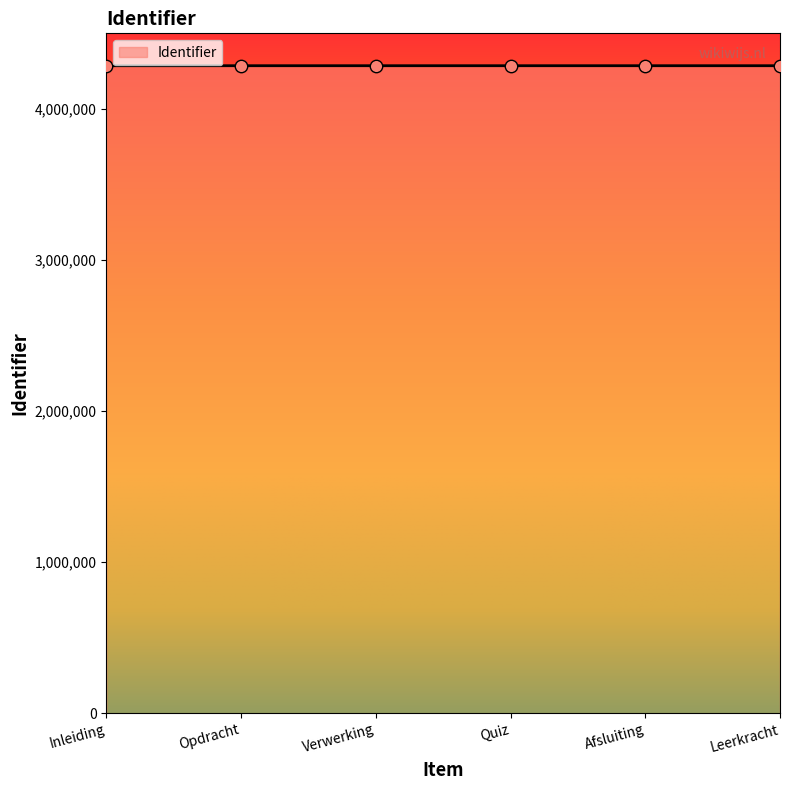

What is the ratio of the value at Afsluiting to the value at Leerkracht?

1.0